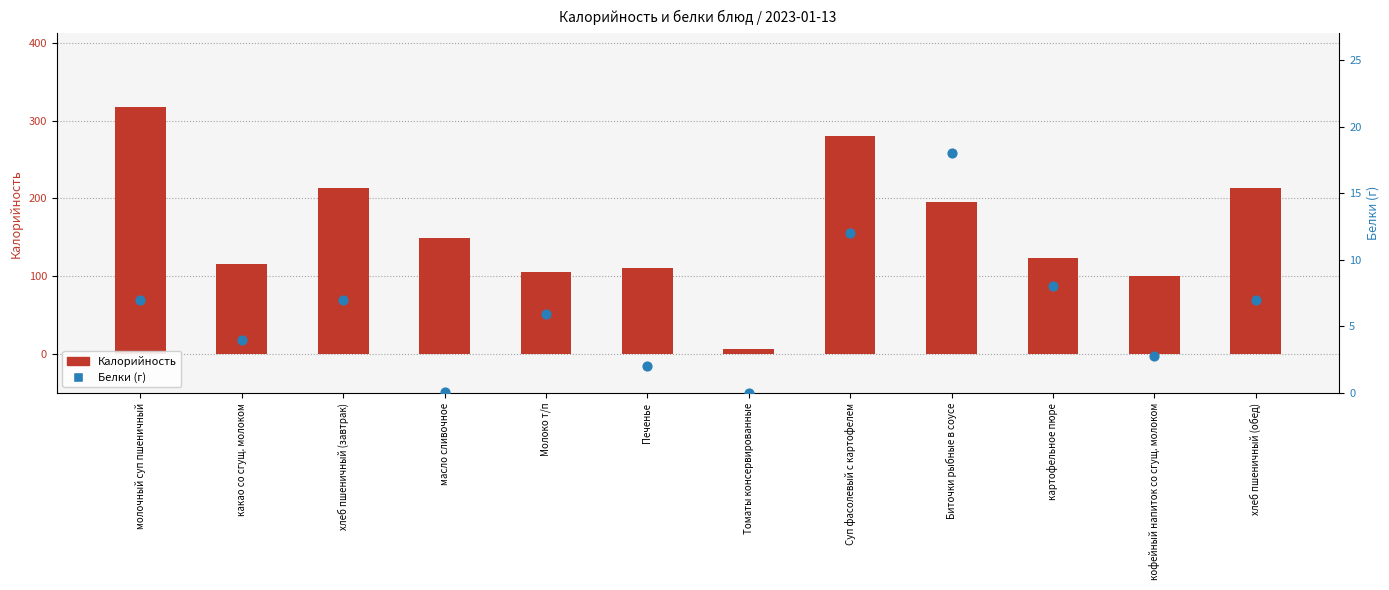

Which series has the largest total across all categories?

Калорийность